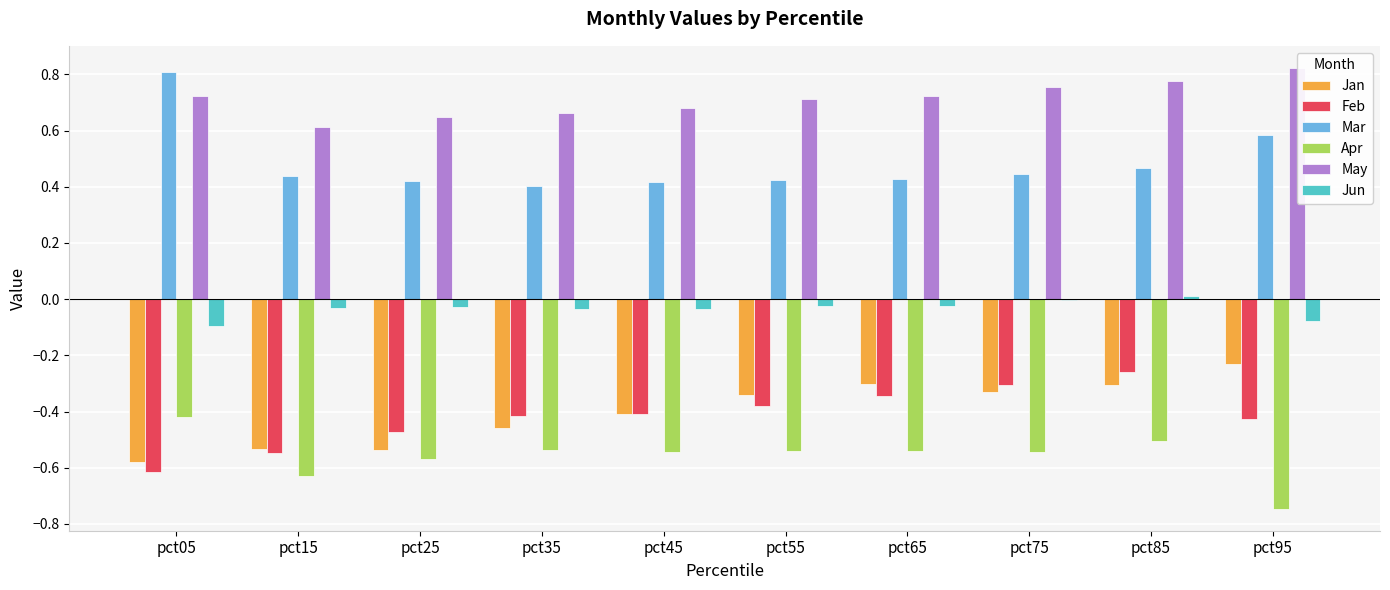

Which series has the largest range (max minus min)?

Mar